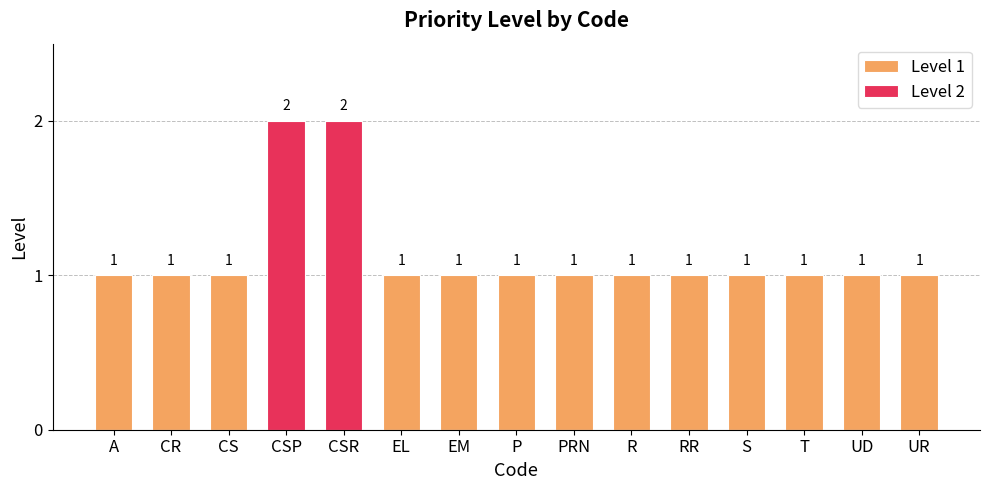

Is the value of Level 2 at UR greater than the value of Level 1 at EM?

No